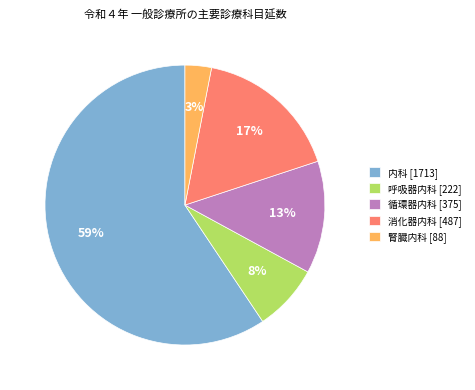

What is the largest slice in the pie chart?

内科